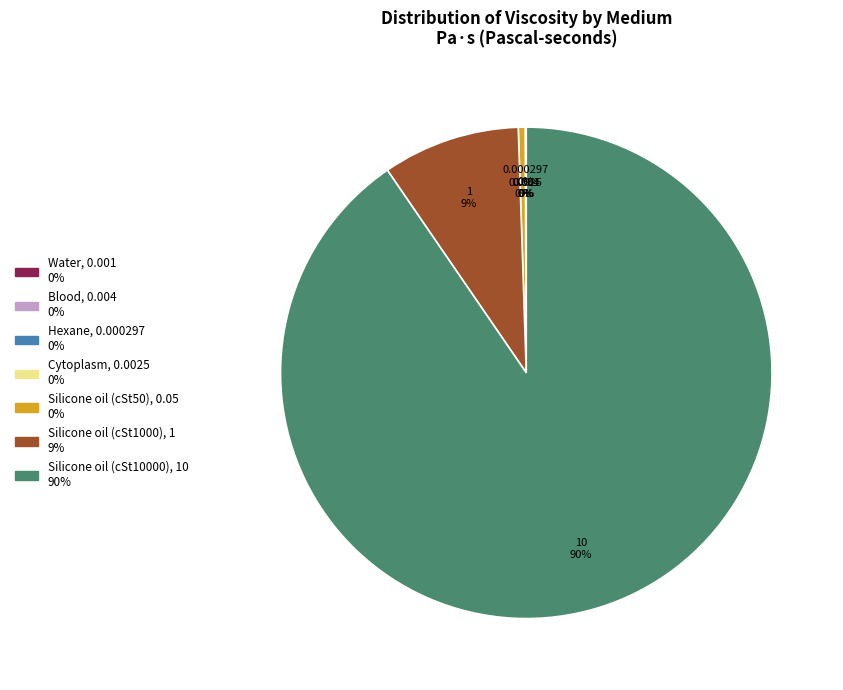

Is it true that Silicone oil (cSt10000) is 78% of the pie?

False